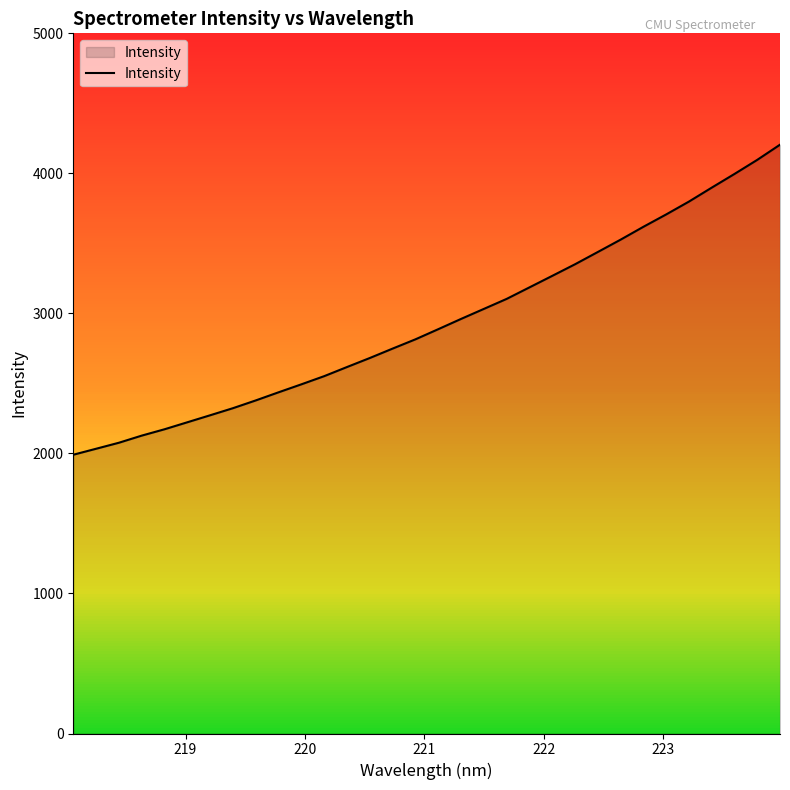

What is the difference between the maximum and minimum values?

2214.1